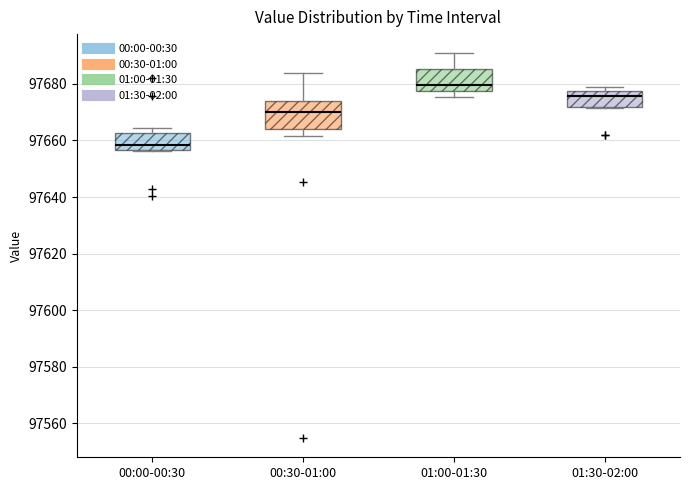

Where does the upper whisker of the box for 00:30-01:00 end on the y-axis? The values are not printed on the chart, so give them approximately, as read against the axis.

97684